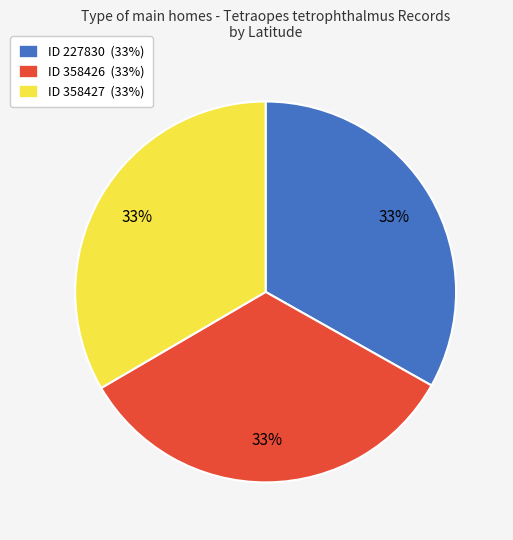

To the nearest percent, what is the average slice percentage?

33%